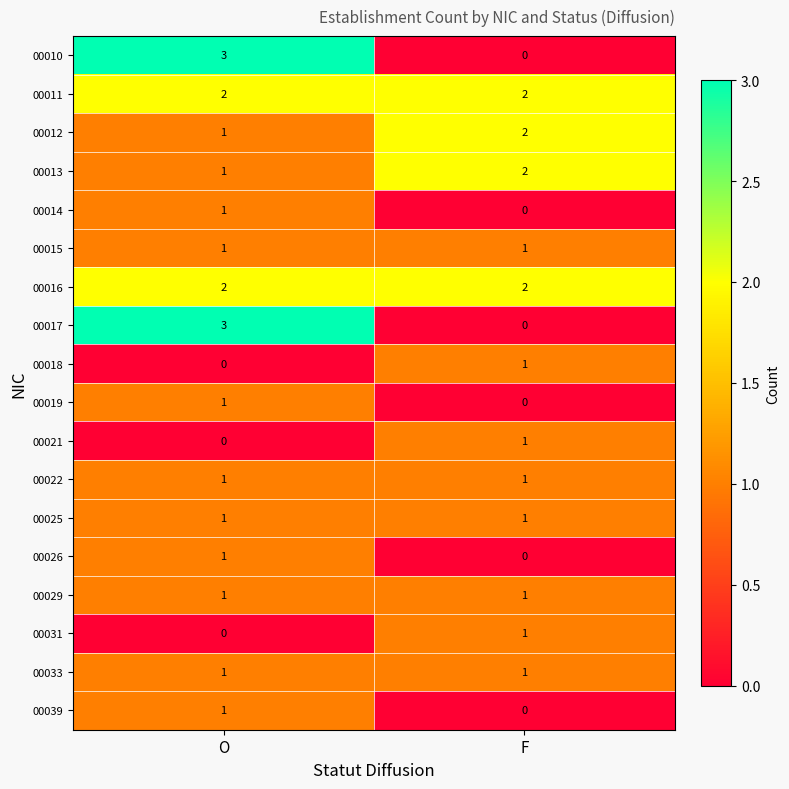

Count the number of data series in this chart.

18